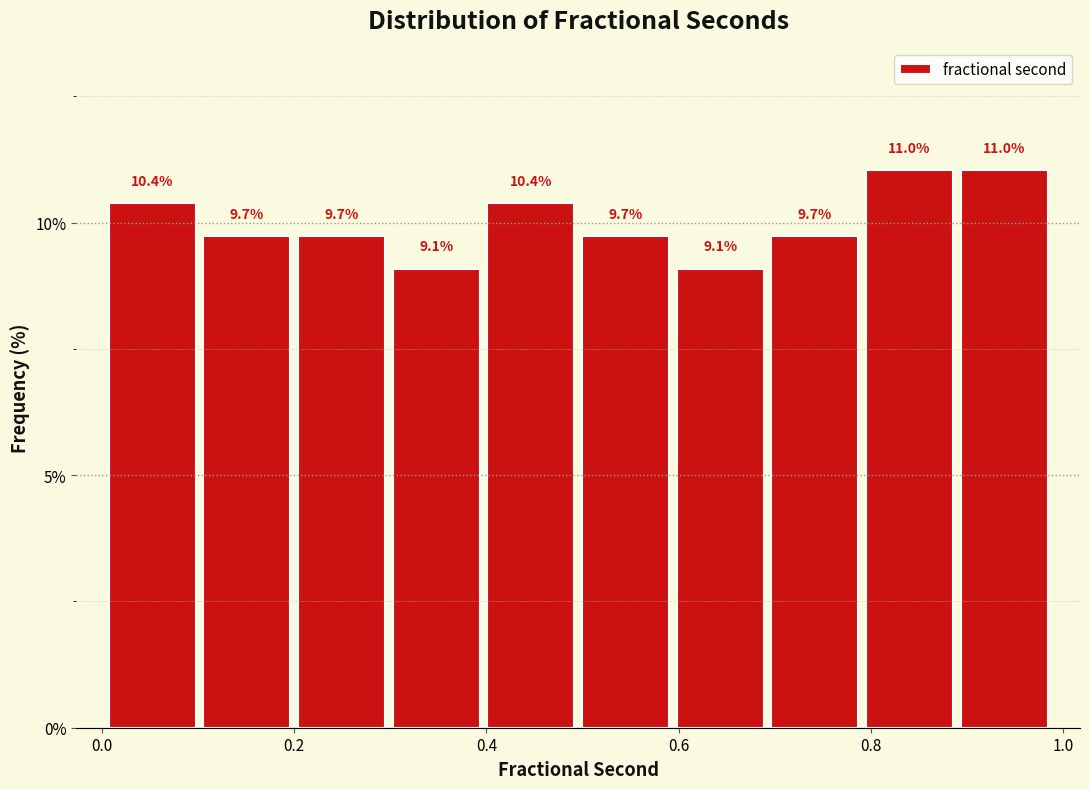

Reading left to right, transcribe this chart: for each bar, give the range it covers on the x-axis and its height. The bar edges are not printed on the chart, so give them approximately, as read against the axis.

0.00 to 0.10: 10.4
0.10 to 0.20: 9.7
0.20 to 0.30: 9.7
0.30 to 0.40: 9.1
0.40 to 0.50: 10.4
0.50 to 0.60: 9.7
0.60 to 0.70: 9.1
0.70 to 0.80: 9.7
0.80 to 0.88: 11.0
0.88 to 0.98: 11.0